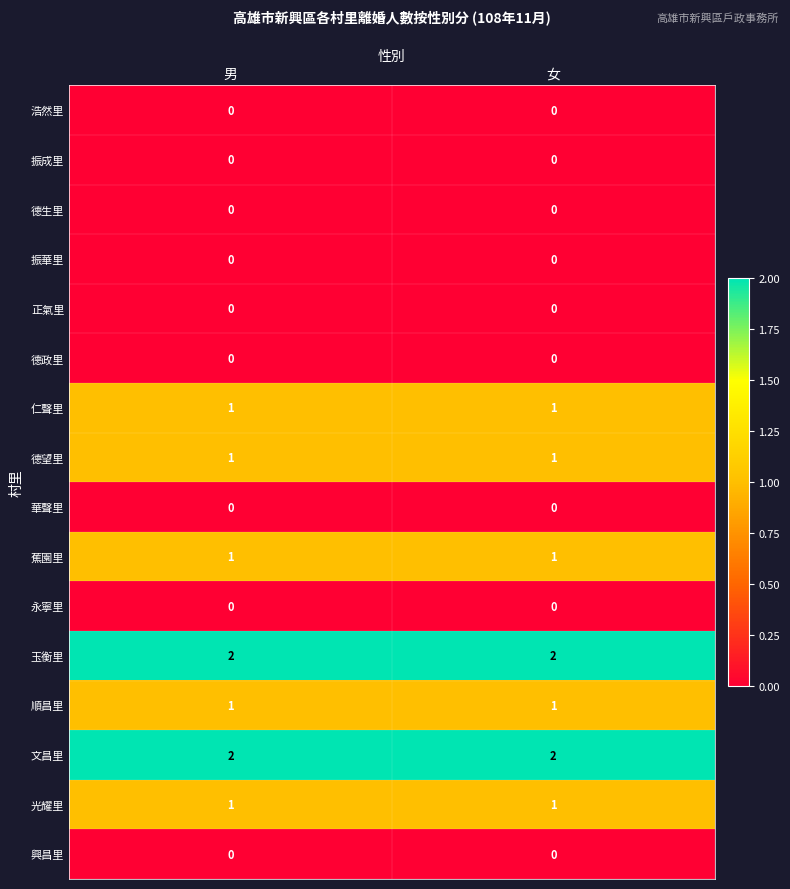

What is the greatest value displayed?

2